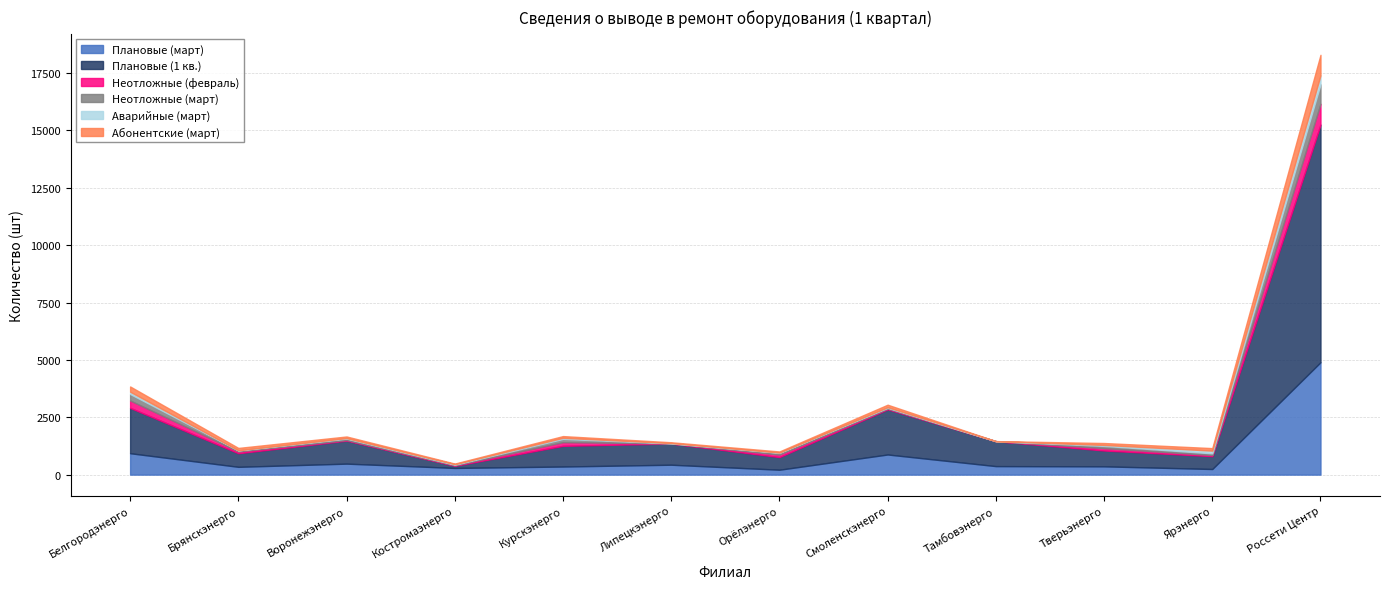

List the labels in order of Неотложные (март) value, smallest first.

Тамбовэнерго, Липецкэнерго, Костромаэнерго, Смоленскэнерго, Брянскэнерго, Воронежэнерго, Ярэнерго, Орёлэнерго, Тверьэнерго, Курскэнерго, Белгородэнерго, Россети Центр